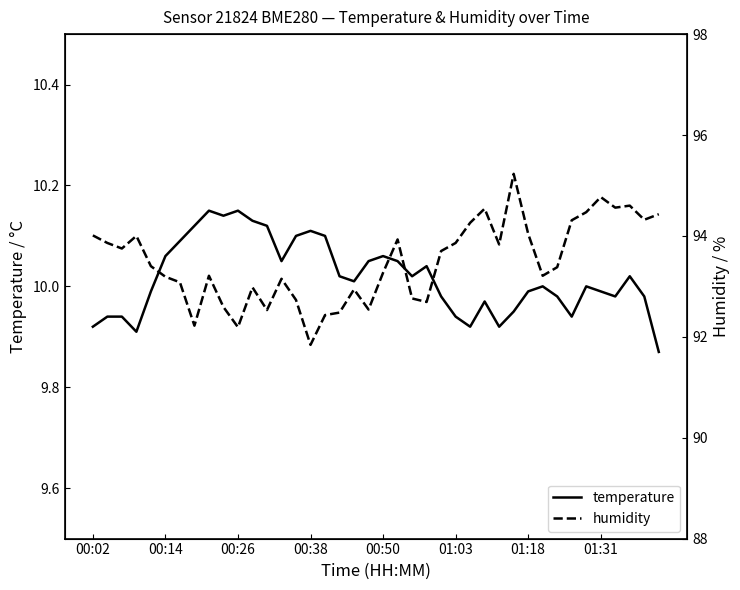

Is it true that temperature equals 4.9 at 01:18?

False